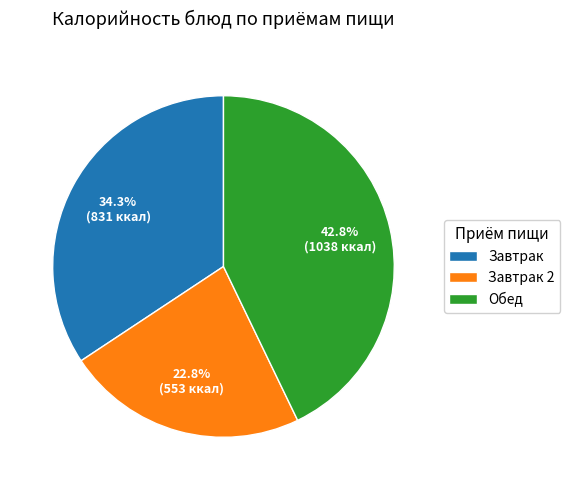

What portion of the pie excludes Обед?

57.2%